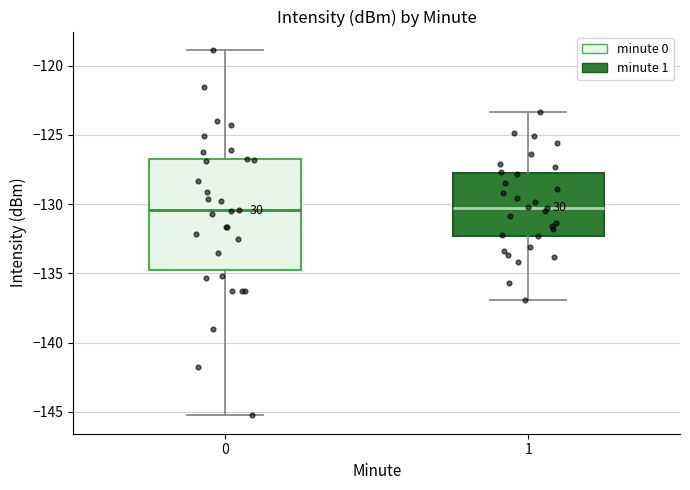

Reading left to right, read every box against the y-axis: the position of its median line, the range the box covers, and the ends of its whiskers. The values are not printed on the chart, so give them approximately, as read against the axis.

0: median -130.5, box -135.0 to -126.5, whiskers -145.5 to -119.0
1: median -130.5, box -132.5 to -127.5, whiskers -137.0 to -123.5